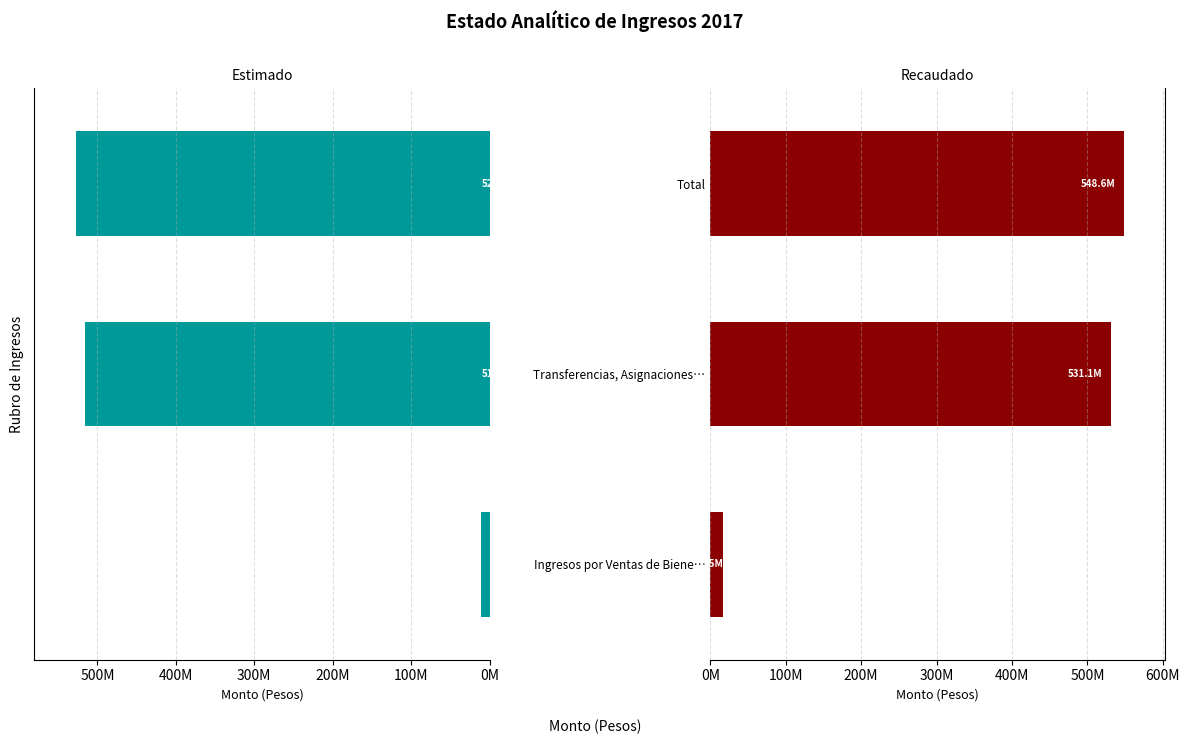

Reading left to right, transcribe all the data shown in this chart.

Estimado: 11345417.0	516235035.0	527580452.0
Recaudado: 17519746.2	531078543.9	548598290.1